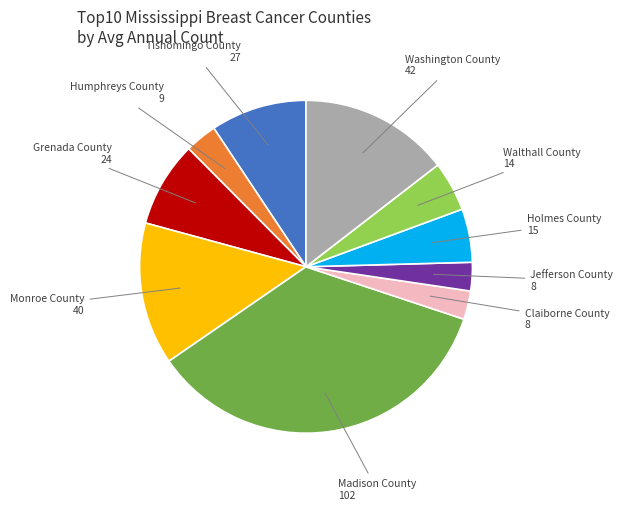

Is there a majority slice in this chart?

No